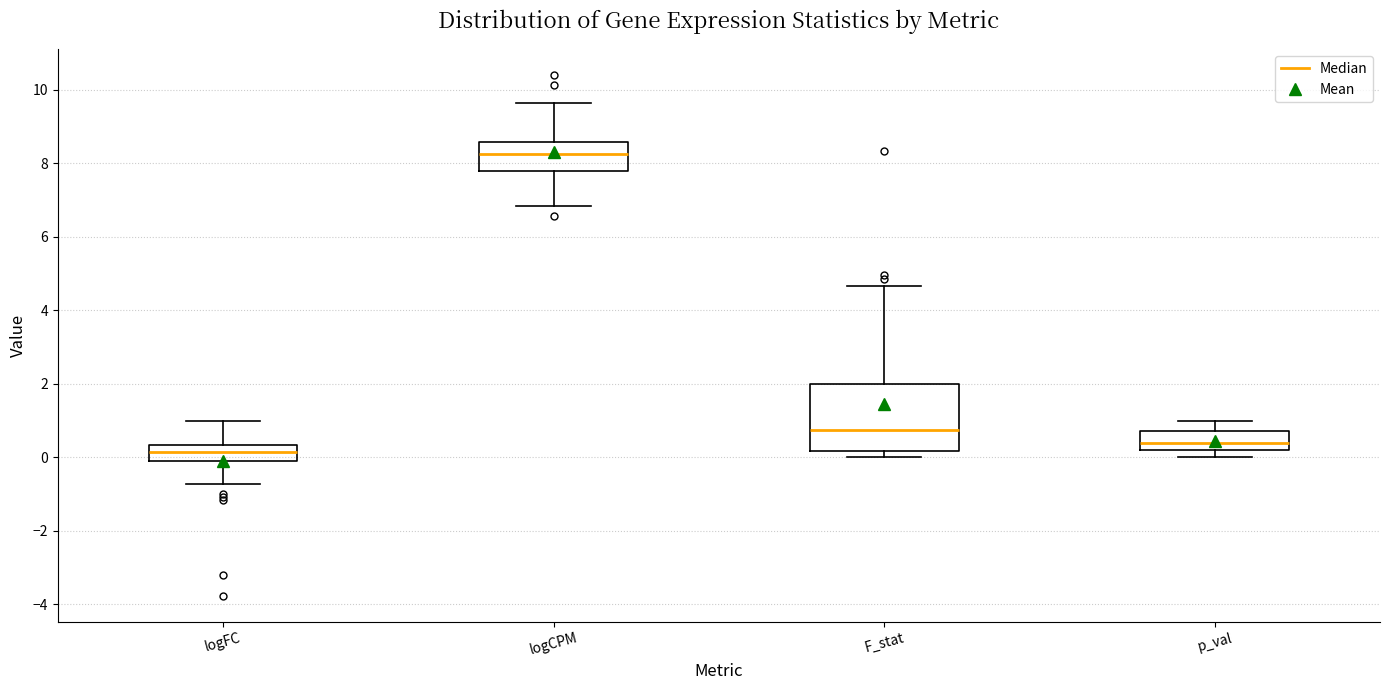

Which box's median line is the lowest?

logFC